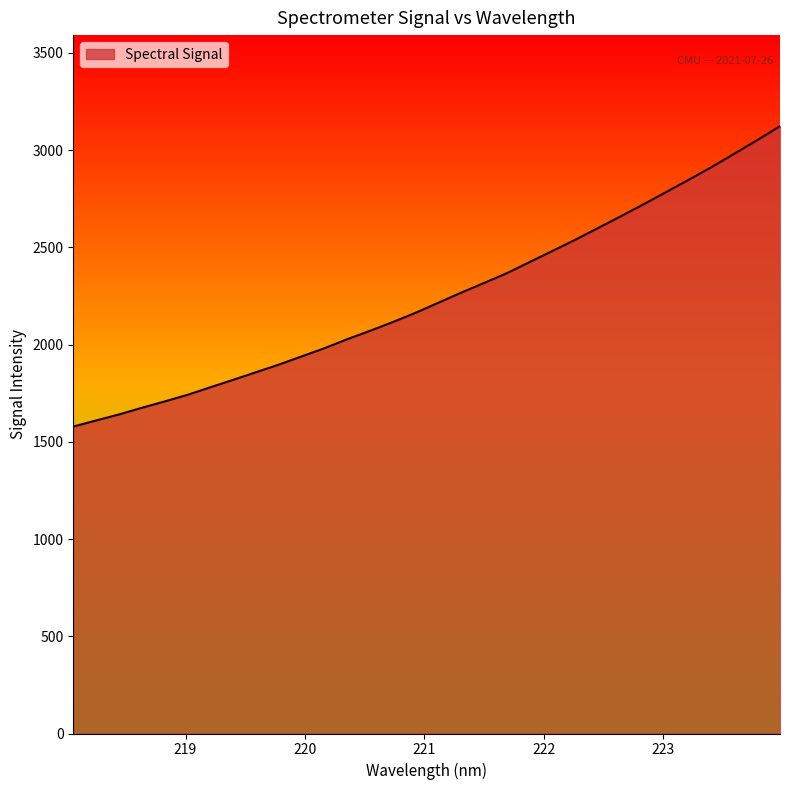

Count the number of data series in this chart.

1